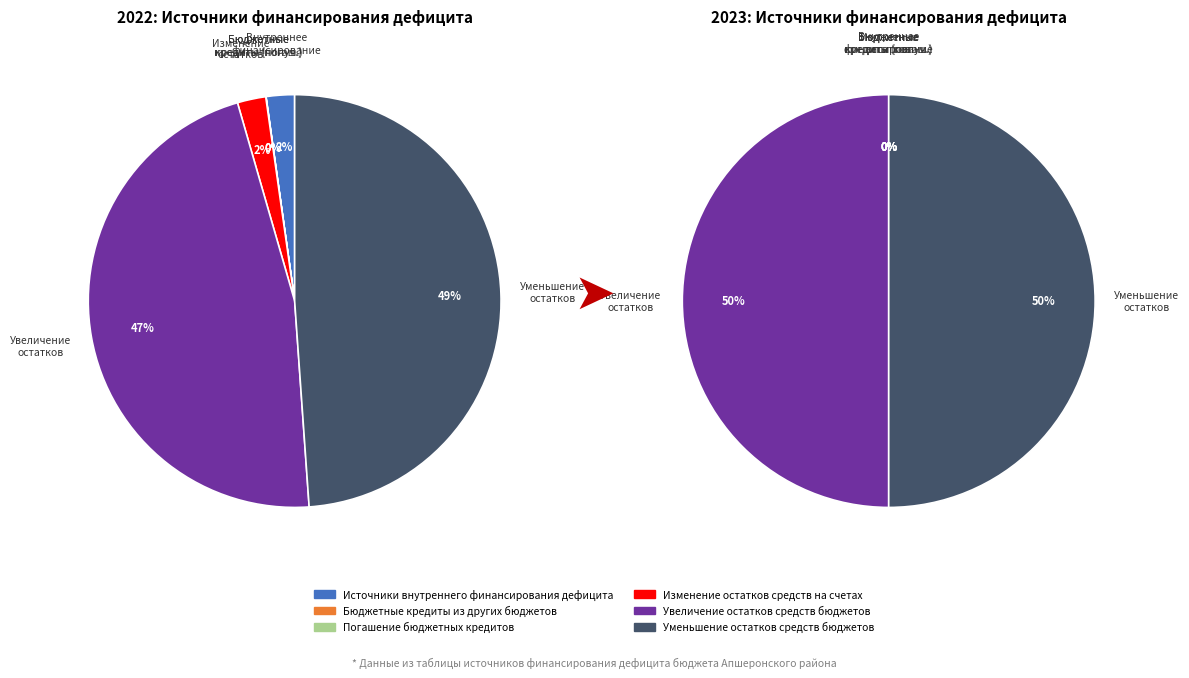

What is the difference between the highest and lowest values at 2?

511.2